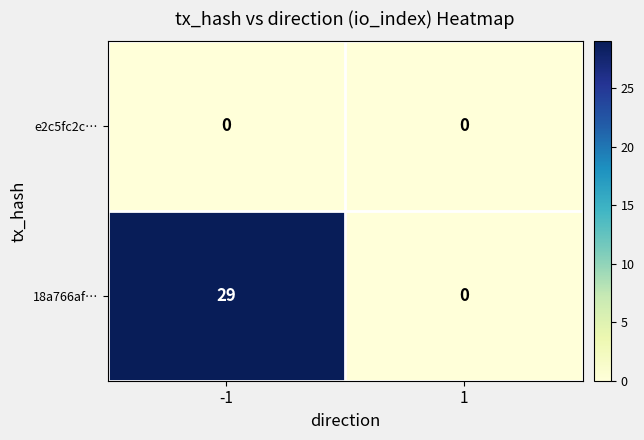

Reading left to right, extract all data points from this chart.

e2c5fc2c…: 0	0
18a766af…: 29	0